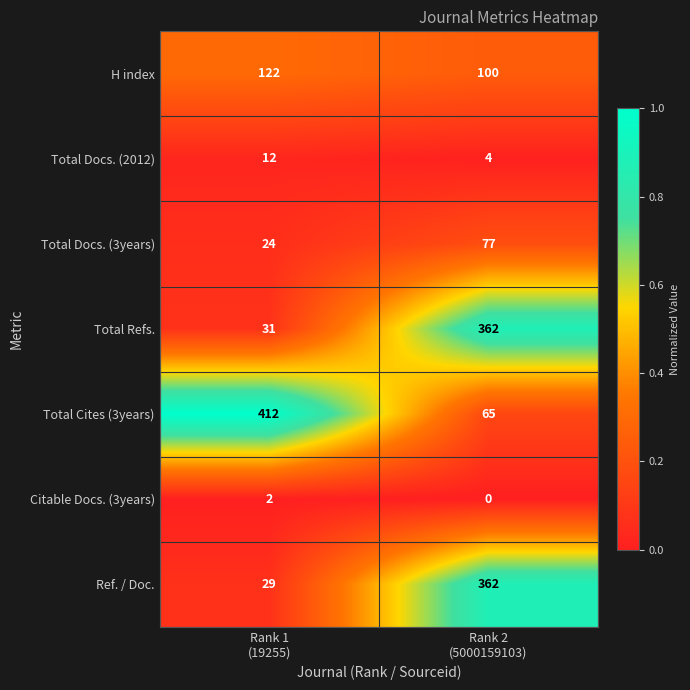

What is the maximum value shown in the chart?

412